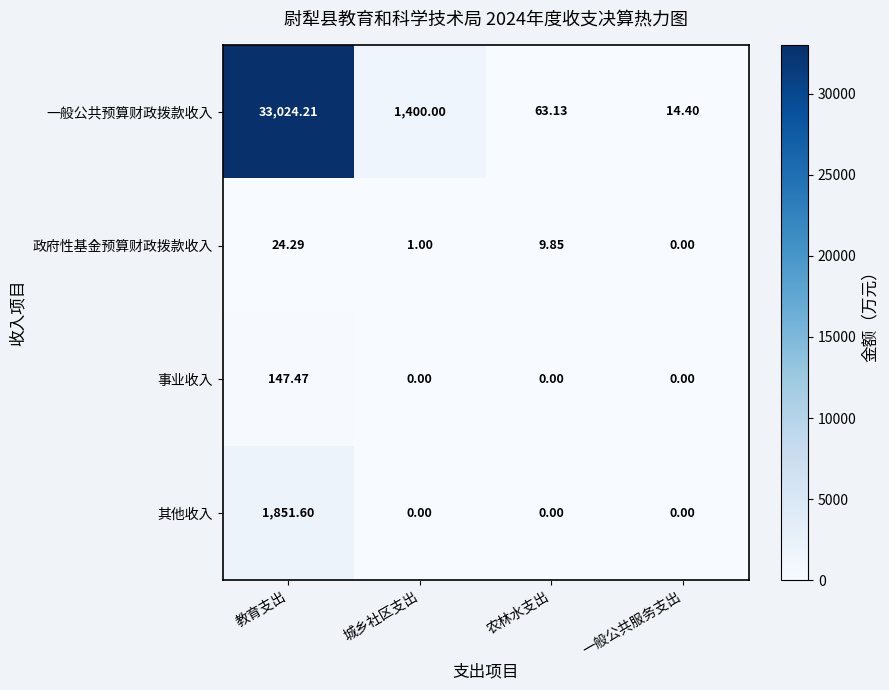

Is the value of 一般公共预算财政拨款收入 at 教育支出 greater than the value of 其他收入 at 农林水支出?

Yes